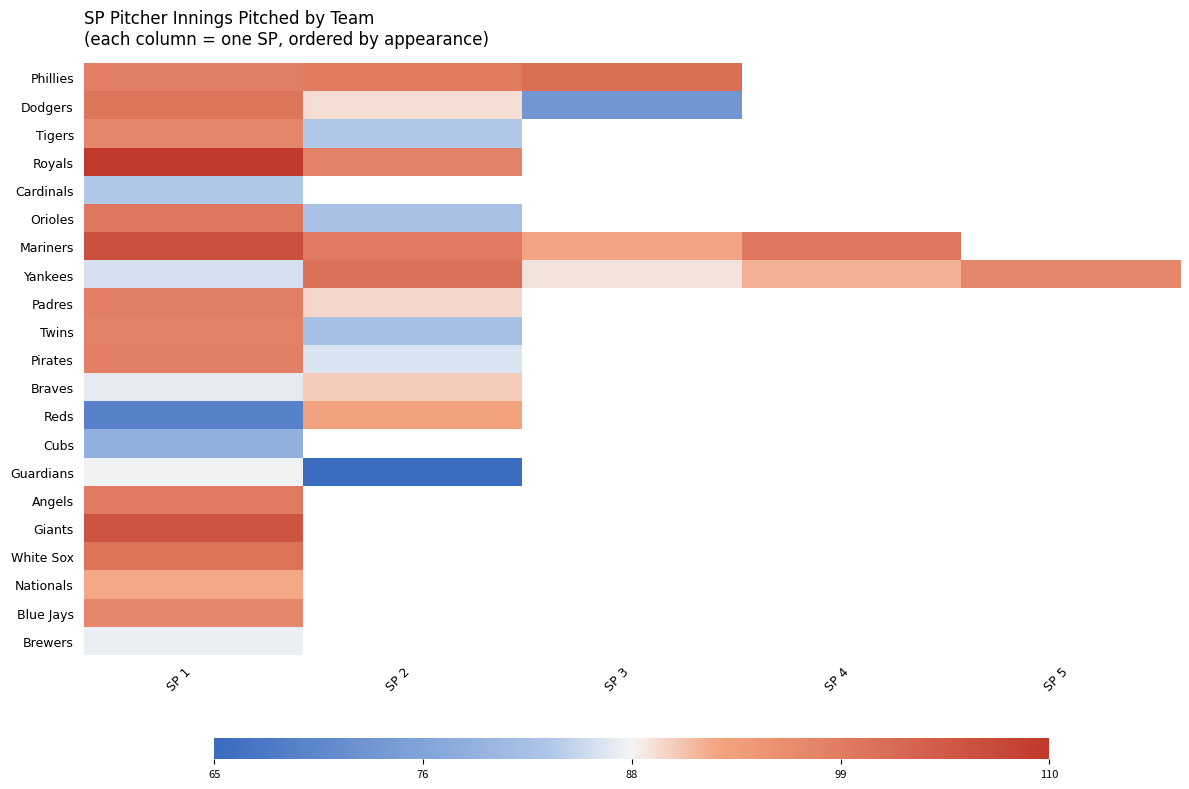

Rank the series by their maximum value, from highest to lowest.

Royals, Mariners, Giants, Phillies, Yankees, White Sox, Dodgers, Orioles, Angels, Padres, Pirates, Twins, Tigers, Blue Jays, Reds, Nationals, Braves, Guardians, Brewers, Cardinals, Cubs